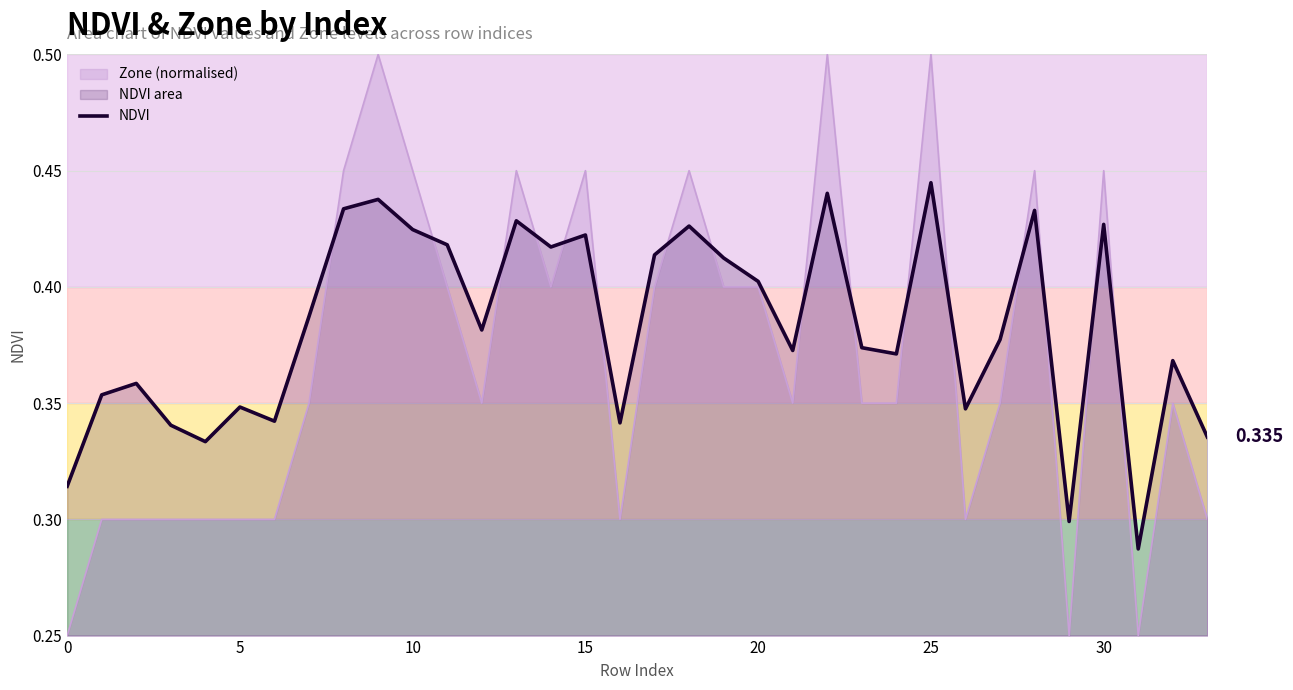

List the series in order of their peak value, lowest first.

NDVI, Zone (normalised)